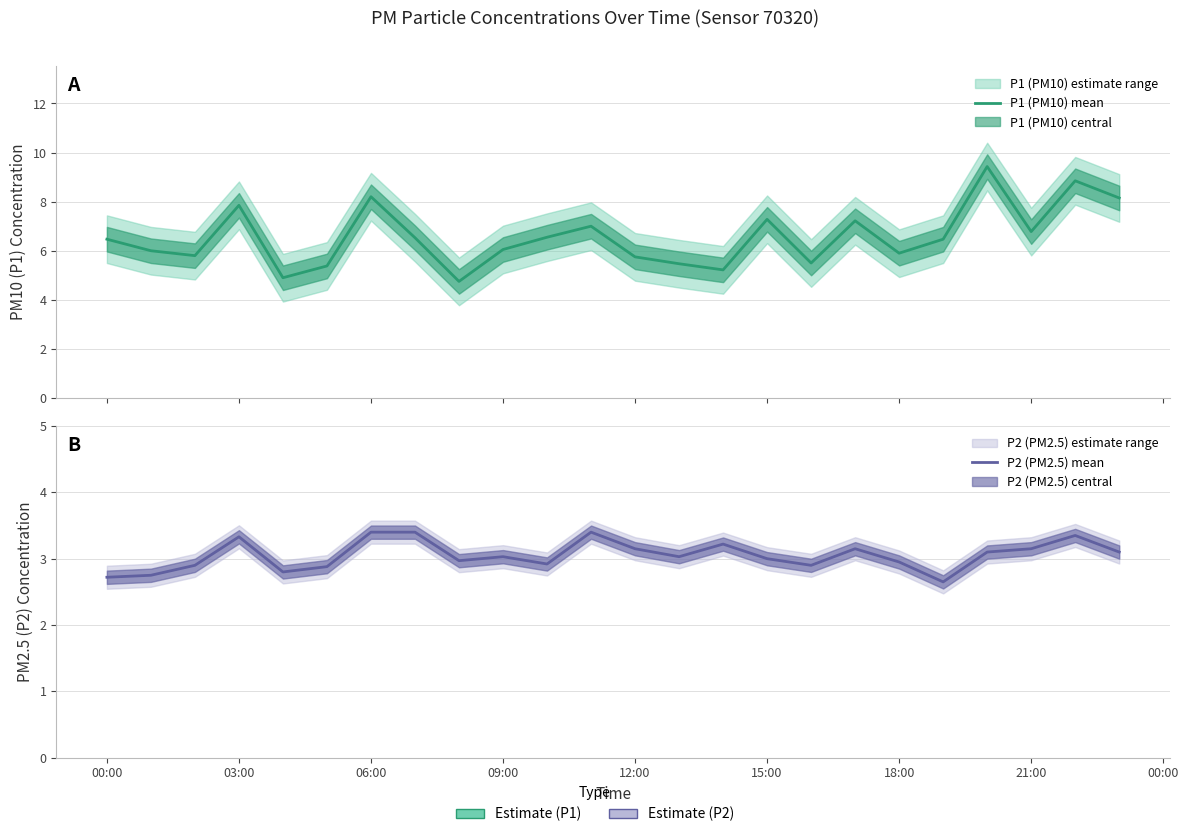

Rank the series by their maximum value, from highest to lowest.

P1 (PM10) mean, P2 (PM2.5) mean